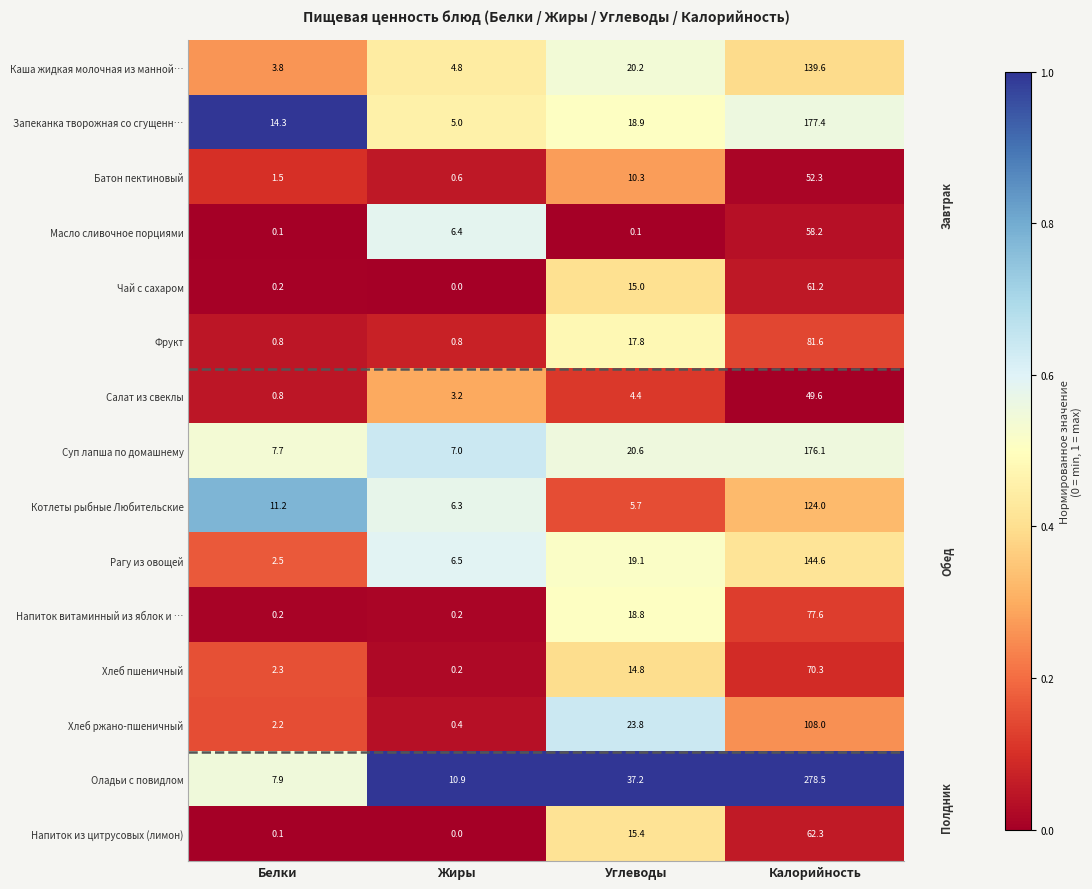

Is it true that Напиток из цитрусовых (лимон) equals 0.1 at Белки?

True